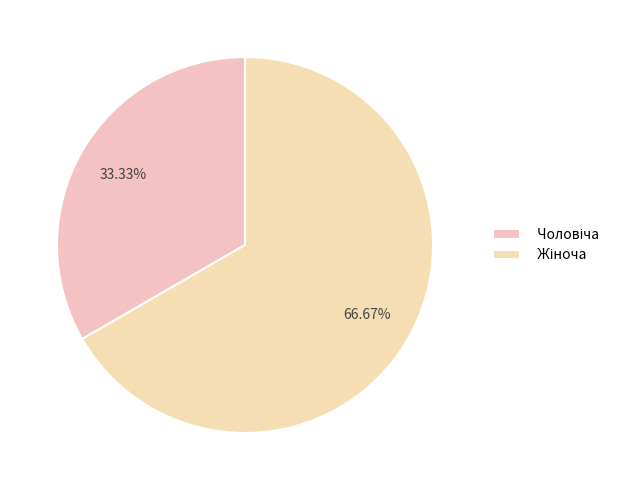

What is the majority slice?

Жіноча